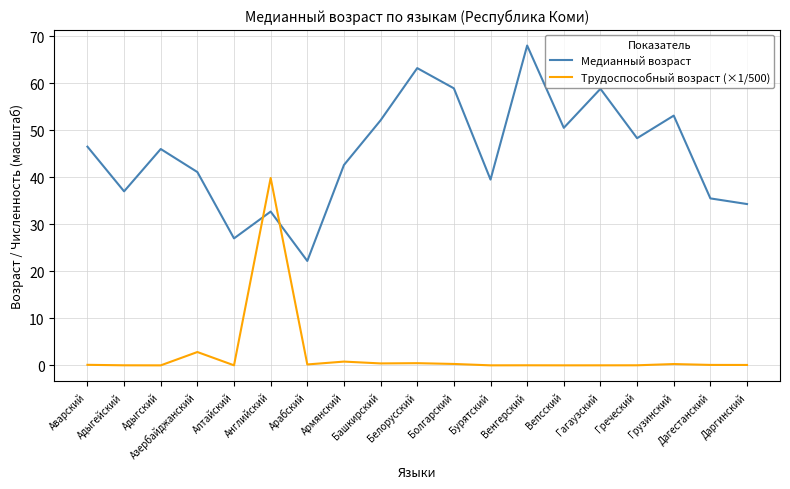

Which category has the highest value in the Трудоспособный возраст (×1/500) series?

Английский